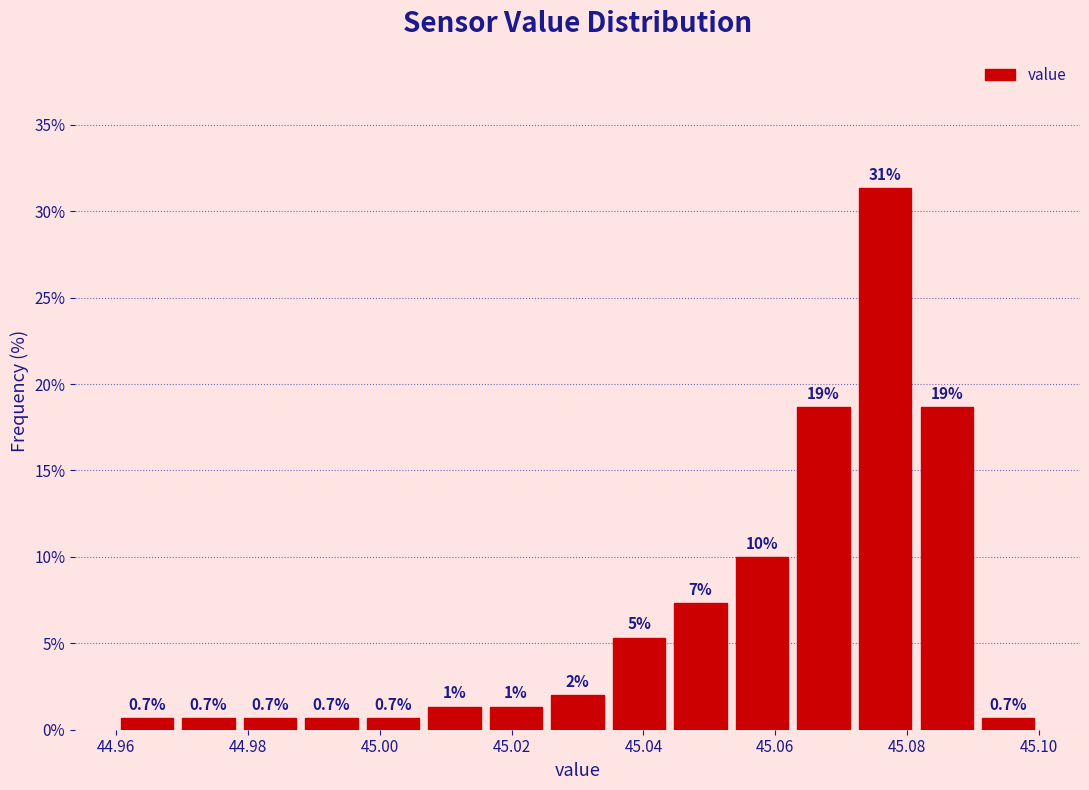

Over which range of the x-axis is the bar tallest?

45.072 to 45.082